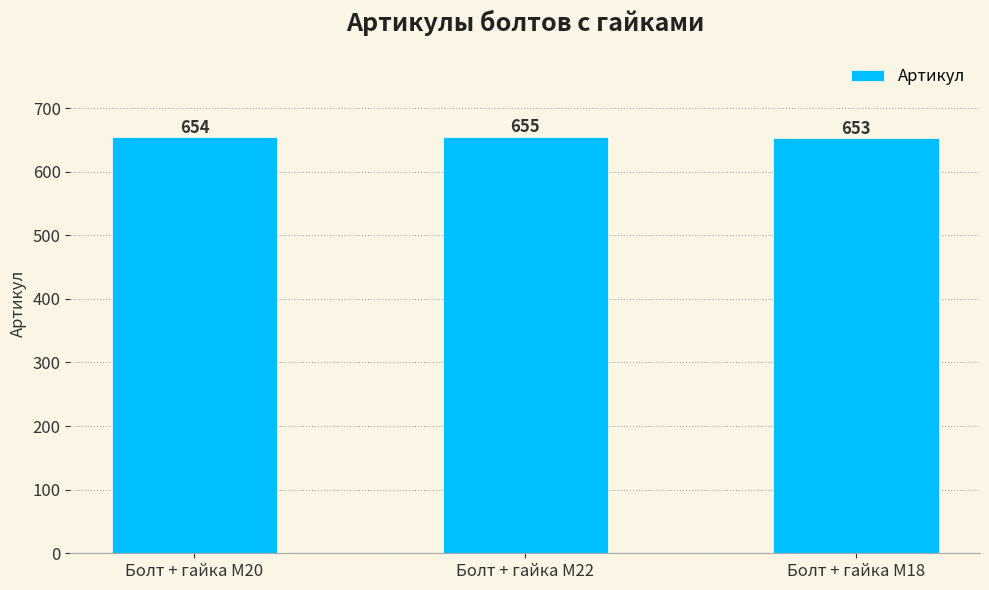

Reading left to right, extract all data points from this chart.

654	655	653